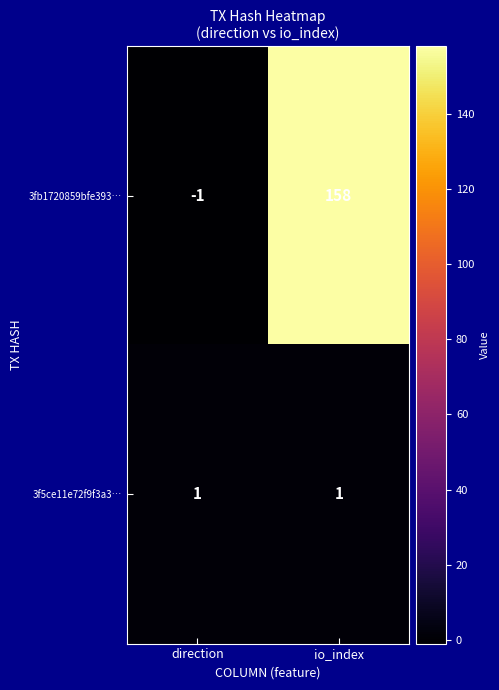

Reading right to left, list all the values displayed in this chart.

3fb1720859bfe393…: 158	-1
3f5ce11e72f9f3a3…: 1	1